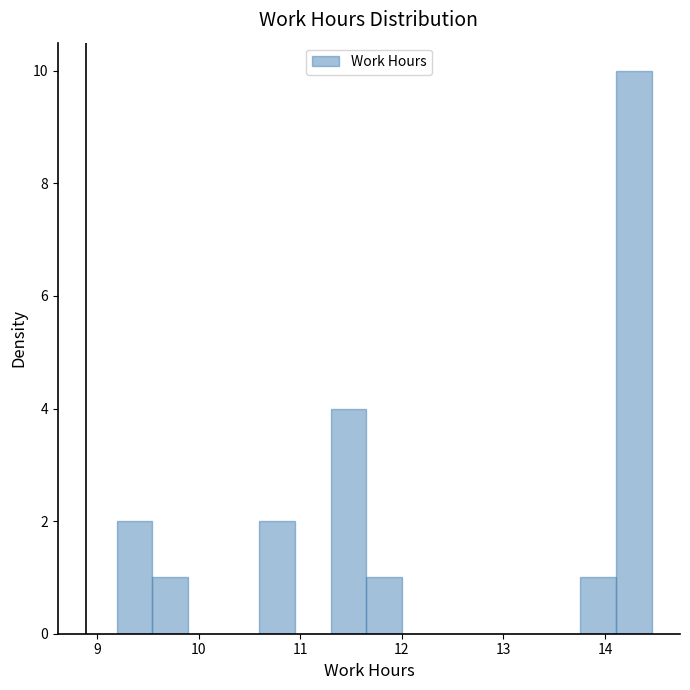

Read against the x-axis, roughly where is the centre of the tallest bar?

14.3